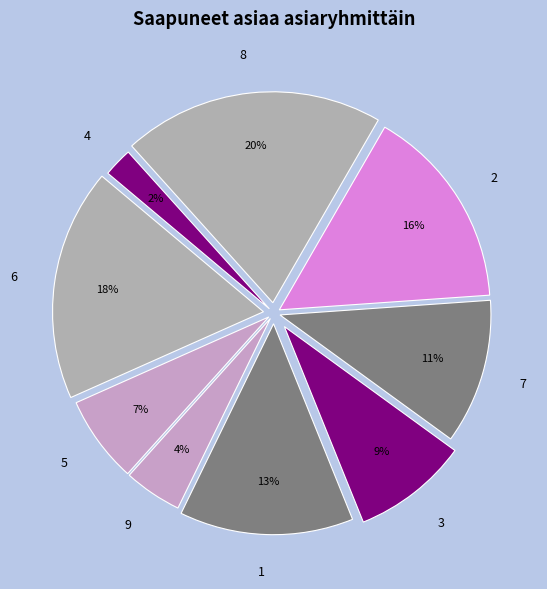

Rank the categories by value from highest to lowest.

8, 6, 2, 1, 7, 3, 5, 9, 4